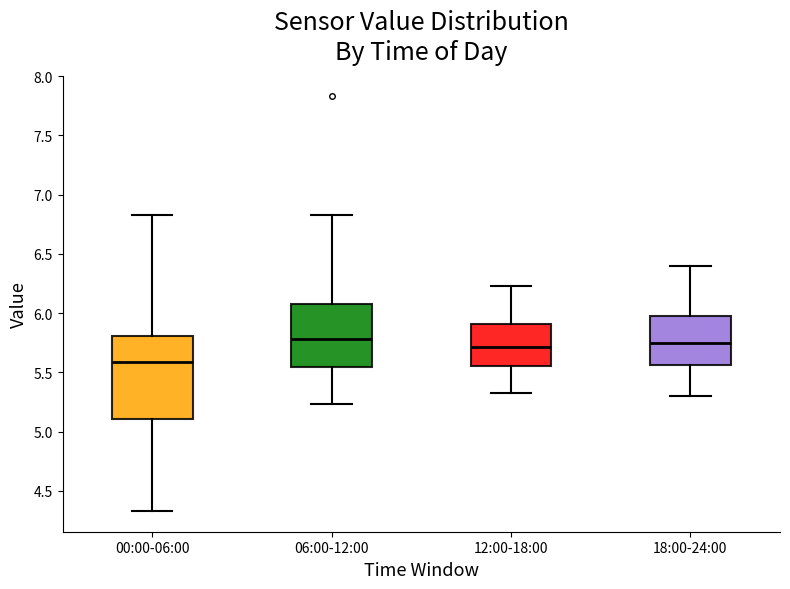

Which box's median line is the lowest?

00:00-06:00